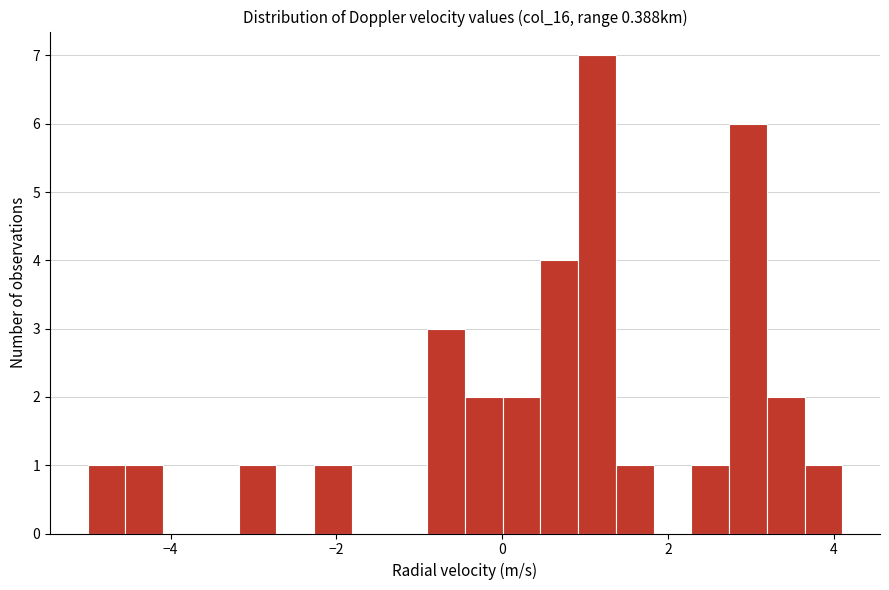

Read against the x-axis, roughly where is the centre of the tallest bar?

1.2